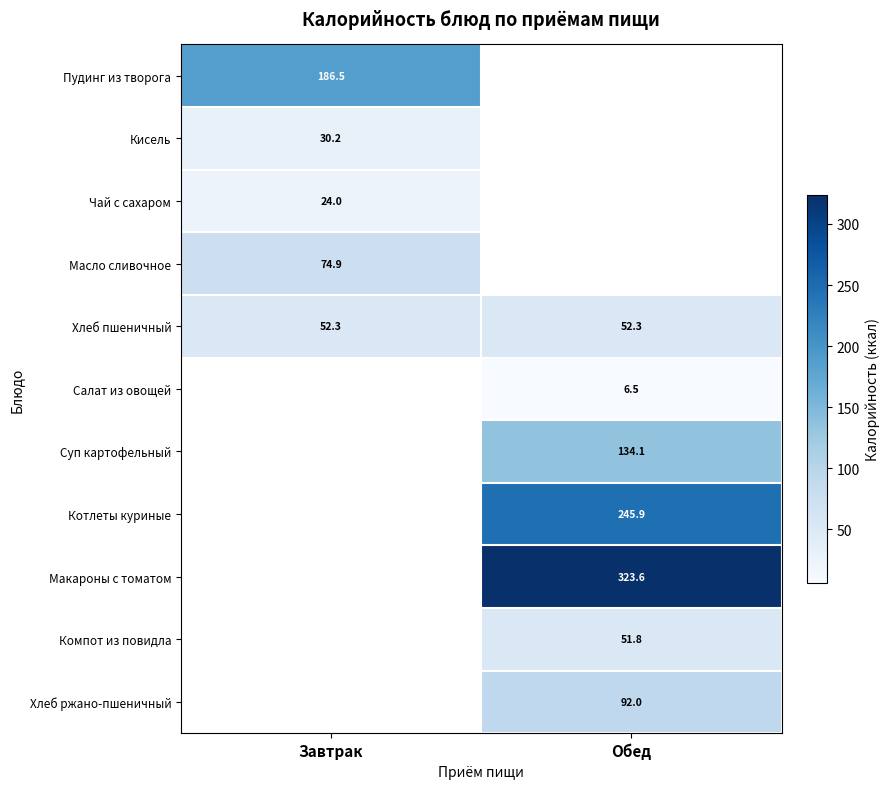

Is the value of Хлеб пшеничный at Завтрак greater than the value of Салат из овощей at Обед?

Yes